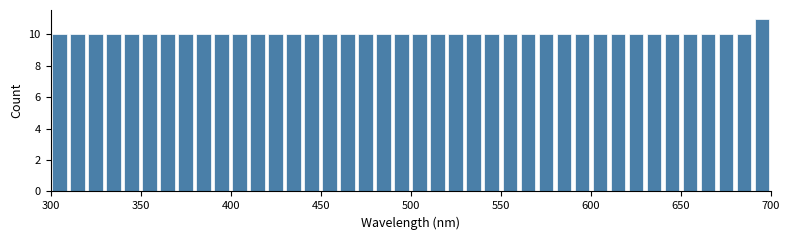

Read against the x-axis, roughly where is the centre of the tallest bar?

695